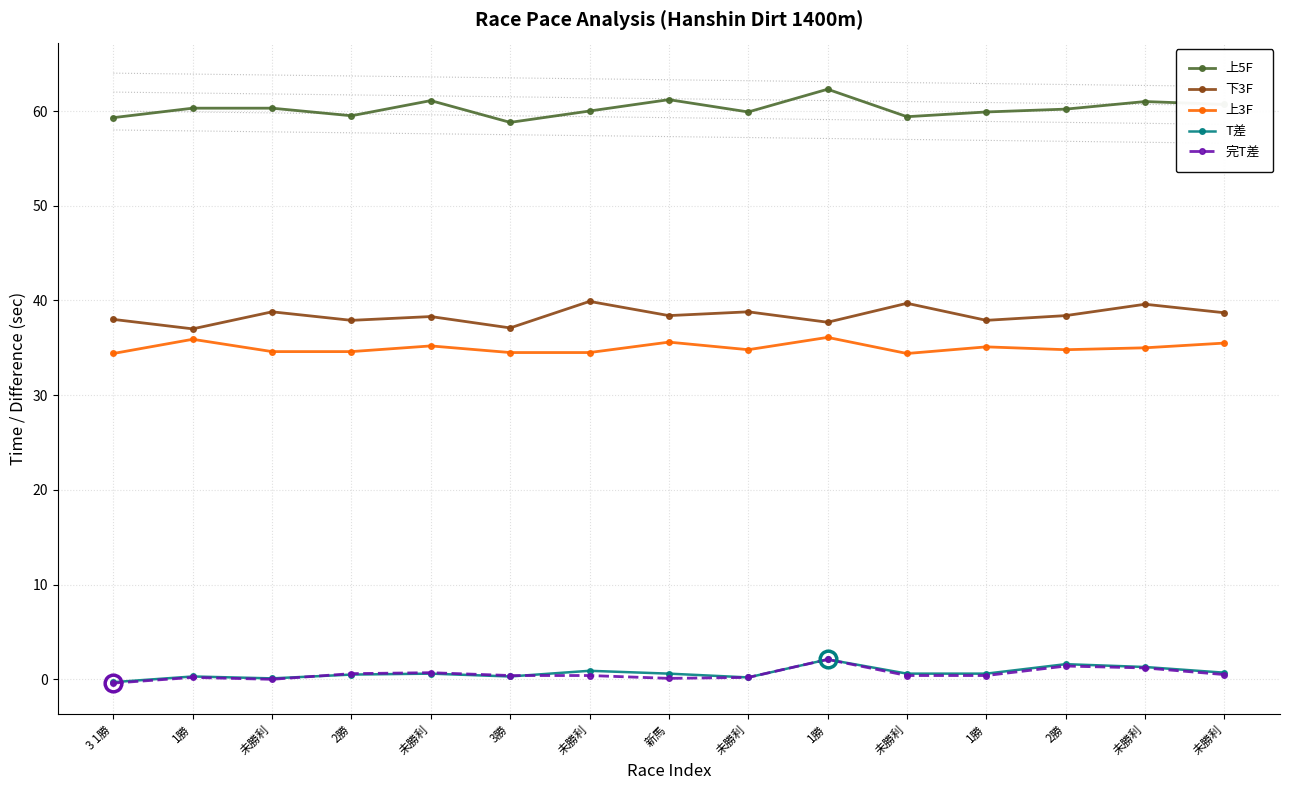

Reading right to left, extract all data points from this chart.

上5F: 60.7	61.0	60.2	59.9	59.4	62.3	59.9	61.2	60.0	58.8	61.1	59.5	60.3	60.3	59.3
下3F: 38.7	39.6	38.4	37.9	39.7	37.7	38.8	38.4	39.9	37.1	38.3	37.9	38.8	37.0	38.0
上3F: 35.5	35.0	34.8	35.1	34.4	36.1	34.8	35.6	34.5	34.5	35.2	34.6	34.6	35.9	34.4
T差: 0.7	1.3	1.6	0.6	0.6	2.1	0.2	0.6	0.9	0.3	0.6	0.5	0.1	0.3	-0.3
完T差: 0.5	1.2	1.4	0.4	0.4	2.1	0.2	0.1	0.4	0.4	0.7	0.6	0.0	0.2	-0.4